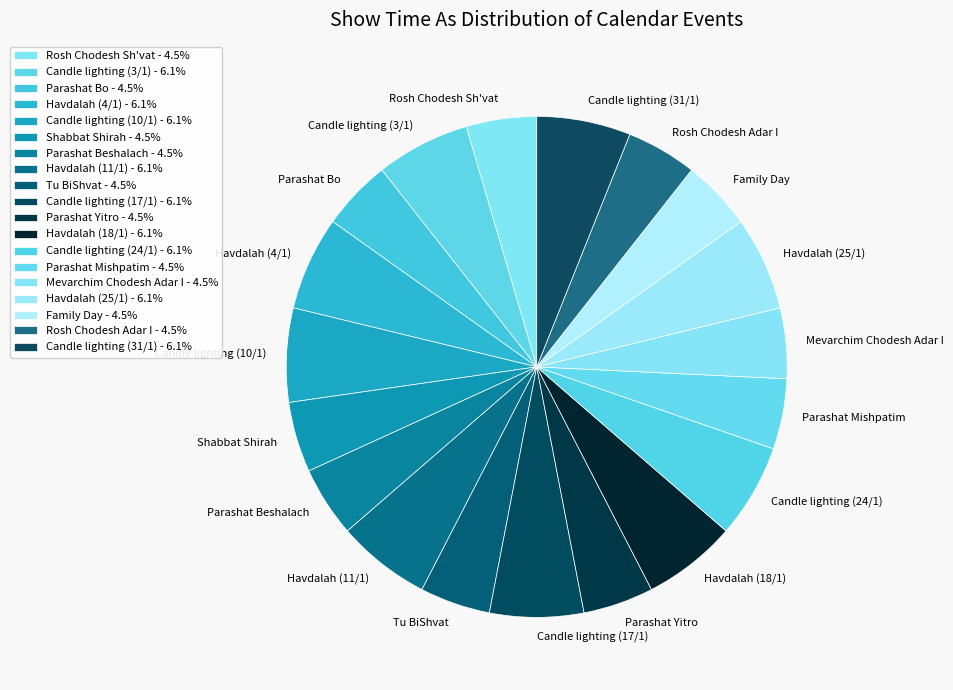

True or false: Havdalah (4/1) accounts for 6% of the total.

True